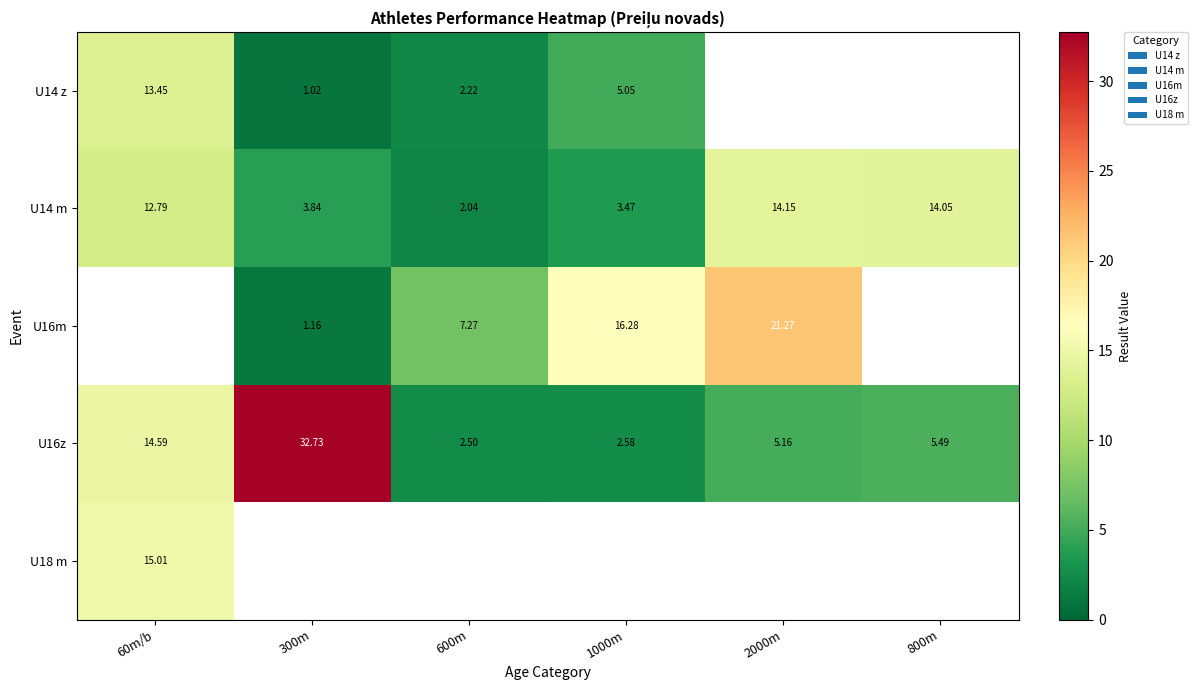

Which series has the largest total across all categories?

U16z